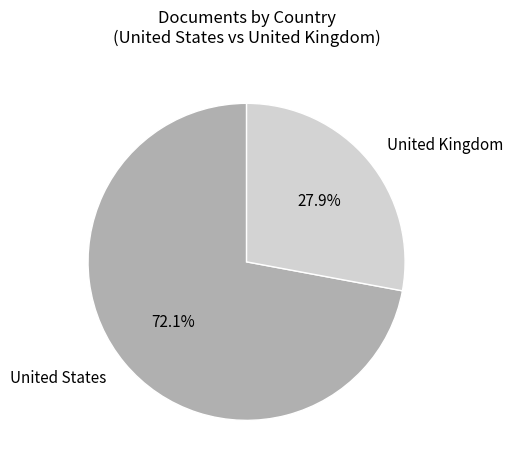

Does United Kingdom represent more than half of the total?

No